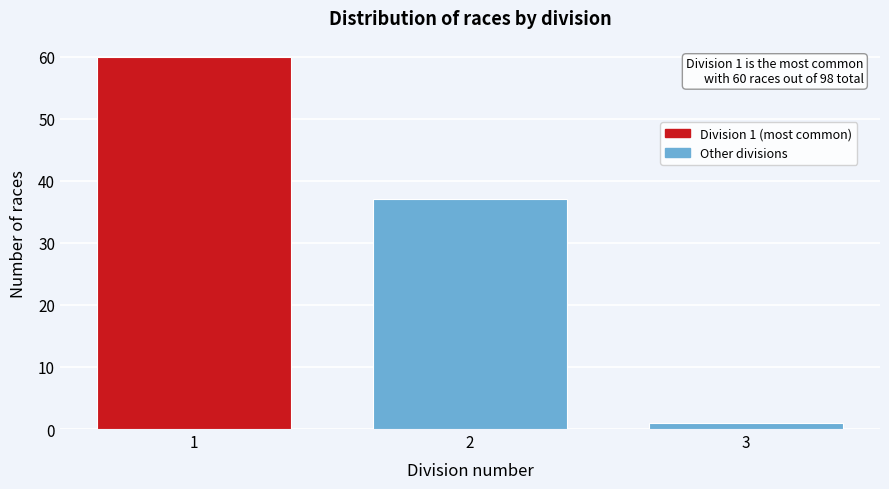

Reading left to right, what are all the values shown in this chart?

60	37	1